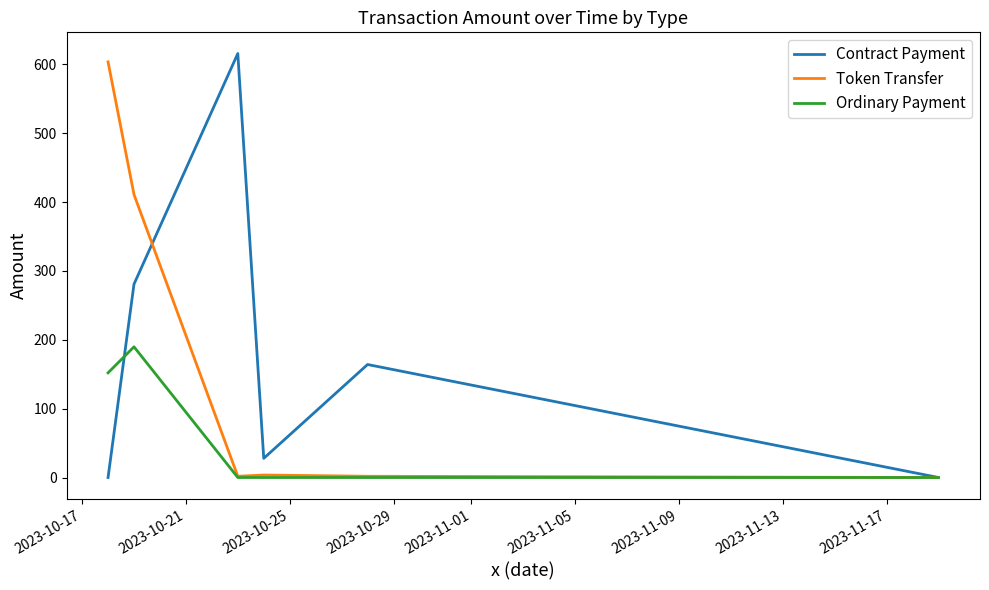

What is the maximum value for Contract Payment?

615.7